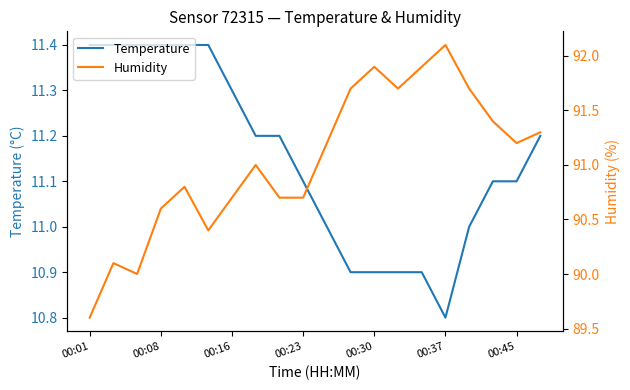

True or false: Humidity and Temperature cross at least once.

False